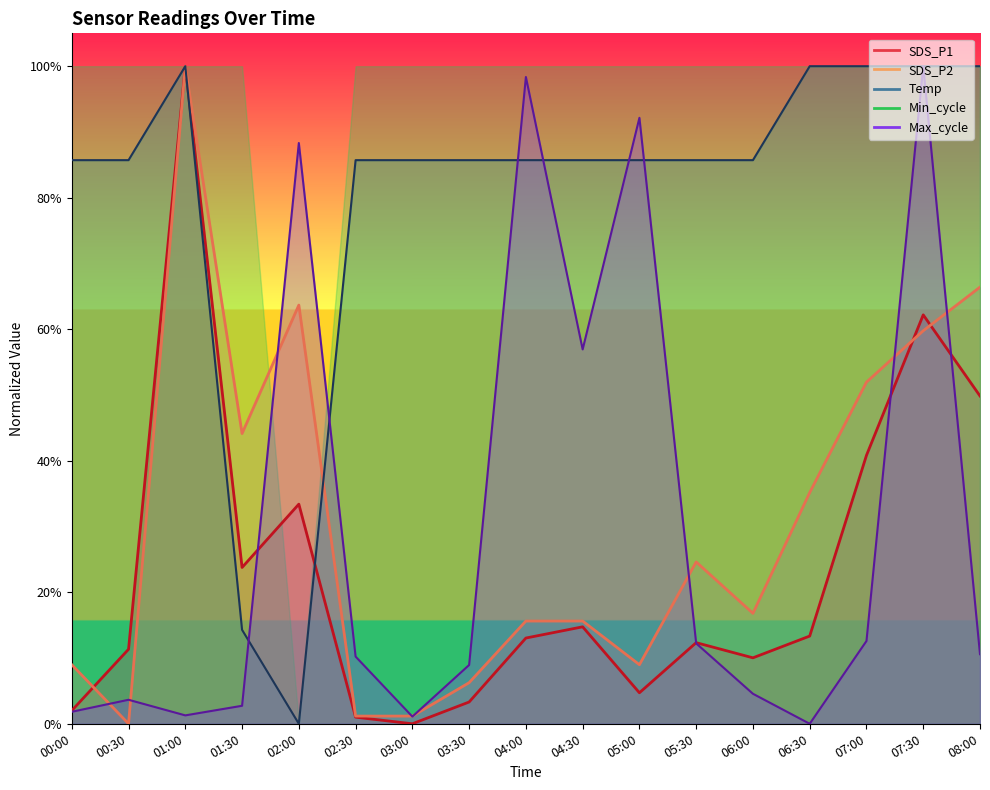

What is the value of the SDS_P2 point at the 12th from the left?

0.2